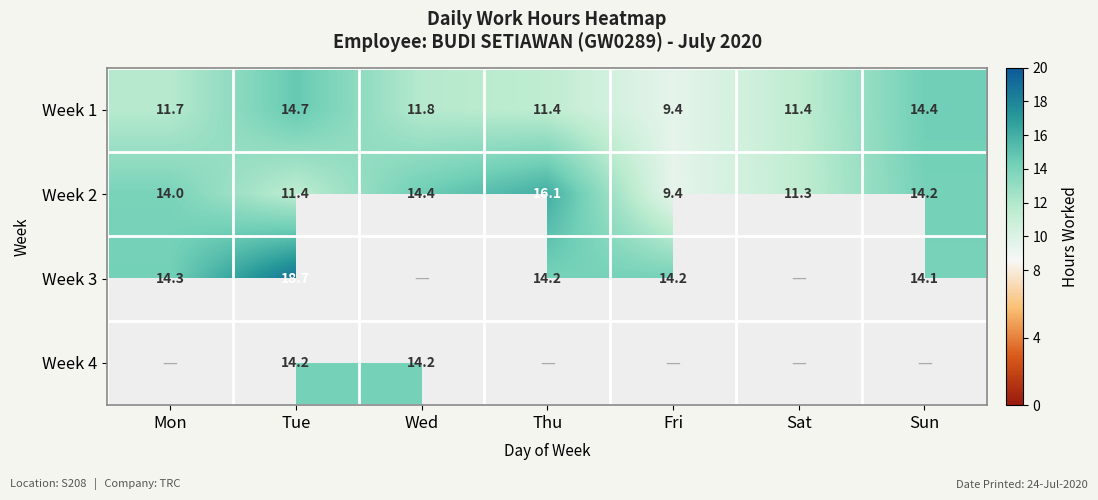

What is the sum of the Week 1 values at Wed and Sun?

26.2